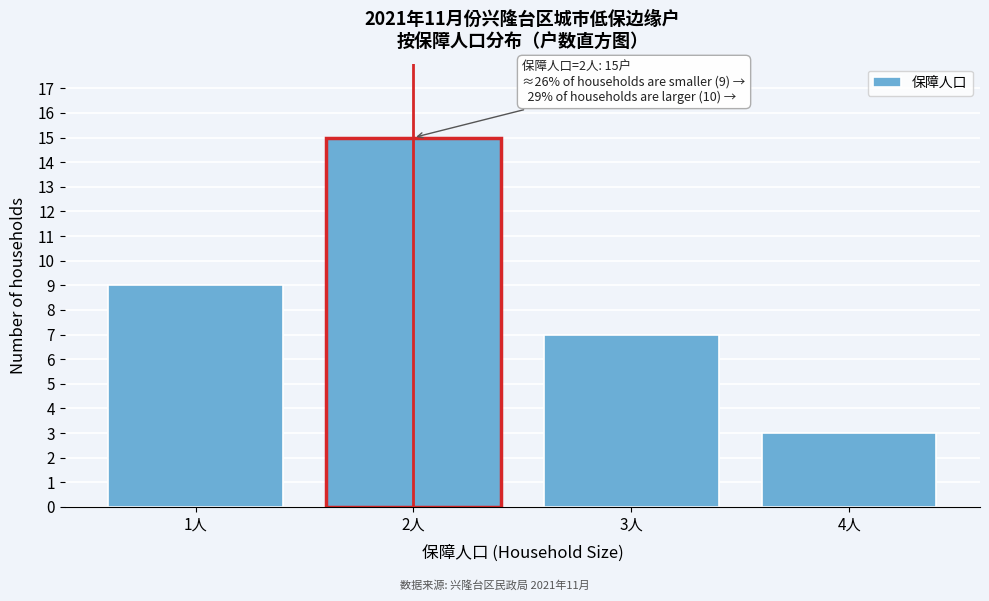

Reading left to right, list all the values displayed in this chart.

1人=9	2人=15	3人=7	4人=3